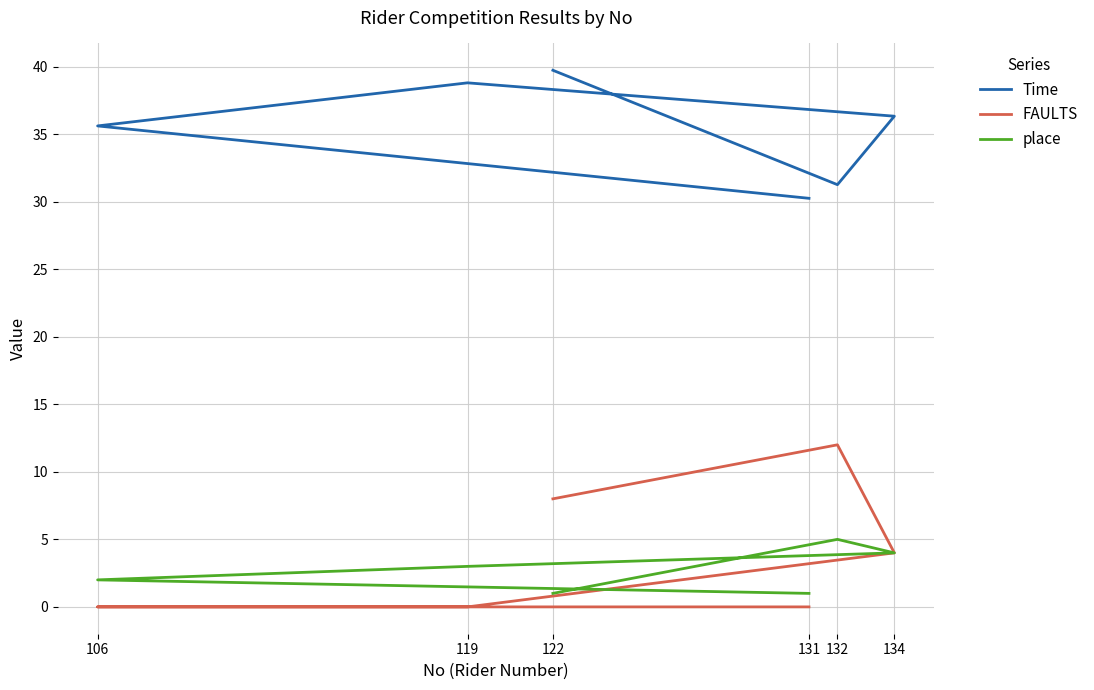

How many place values are between 1 and 4?

5